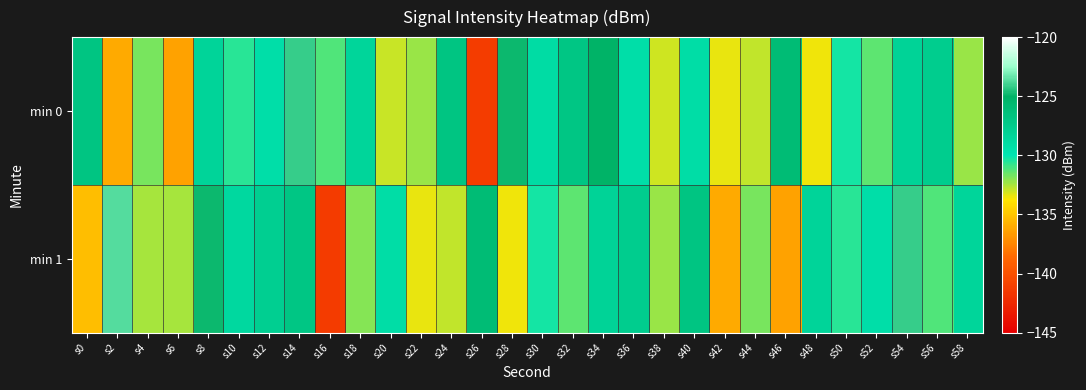

Reading left to right, extract all data points from this chart.

min 0: s0=-126.9	s2=-136.0	s4=-131.8	s6=-136.4	s8=-128.4	s10=-130.6	s12=-129.3	s14=-124.2	s16=-131.1	s18=-128.4	s20=-132.9	s22=-132.3	s24=-126.9	s26=-141.2	s28=-124.9	s30=-129.1	s32=-127.0	s34=-125.1	s36=-129.3	s38=-133.0	s40=-129.3	s42=-133.4	s44=-132.8	s46=-126.0	s48=-133.6	s50=-130.3	s52=-131.3	s54=-128.3	s56=-127.7	s58=-132.3
min 1: s0=-135.3	s2=-123.7	s4=-132.4	s6=-132.4	s8=-124.8	s10=-128.7	s12=-127.9	s14=-127.0	s16=-141.4	s18=-132.0	s20=-129.3	s22=-133.4	s24=-132.8	s26=-126.0	s28=-133.6	s30=-130.3	s32=-131.3	s34=-128.3	s36=-127.7	s38=-132.3	s40=-126.9	s42=-136.0	s44=-131.8	s46=-136.4	s48=-128.4	s50=-130.6	s52=-129.3	s54=-124.2	s56=-131.1	s58=-128.4